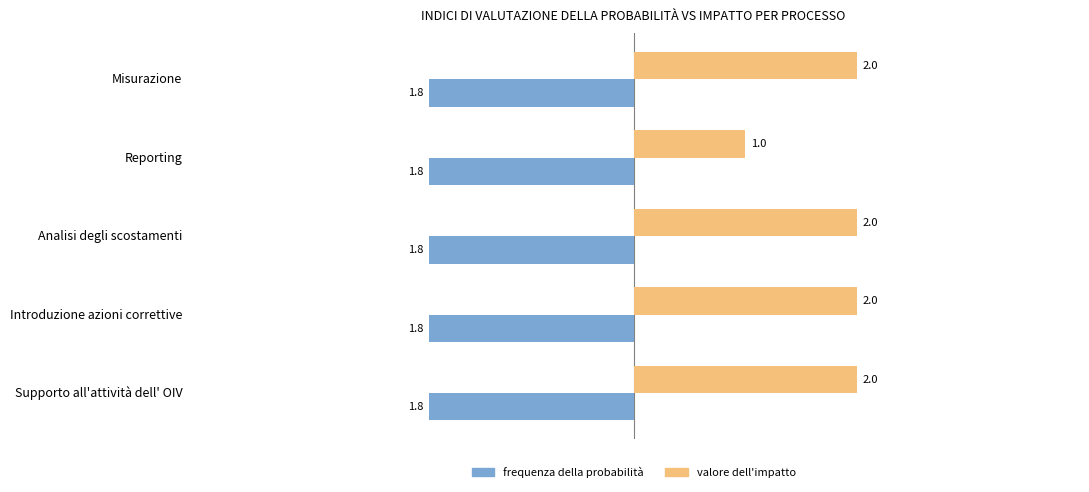

Where is valore dell'impatto nearest to the value 1?

Reporting